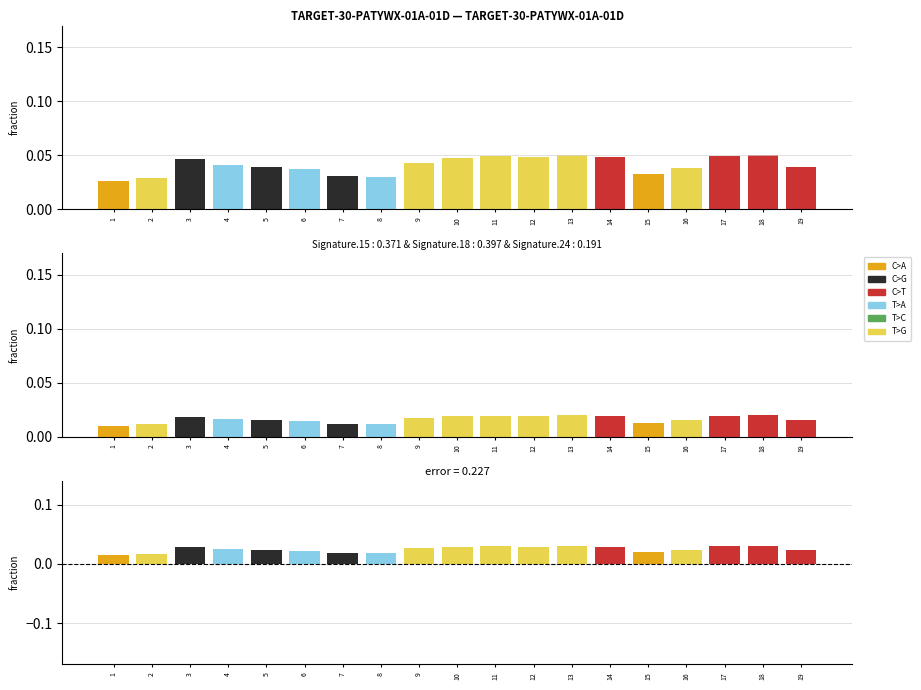

Does the chart contain stacked bars?

No